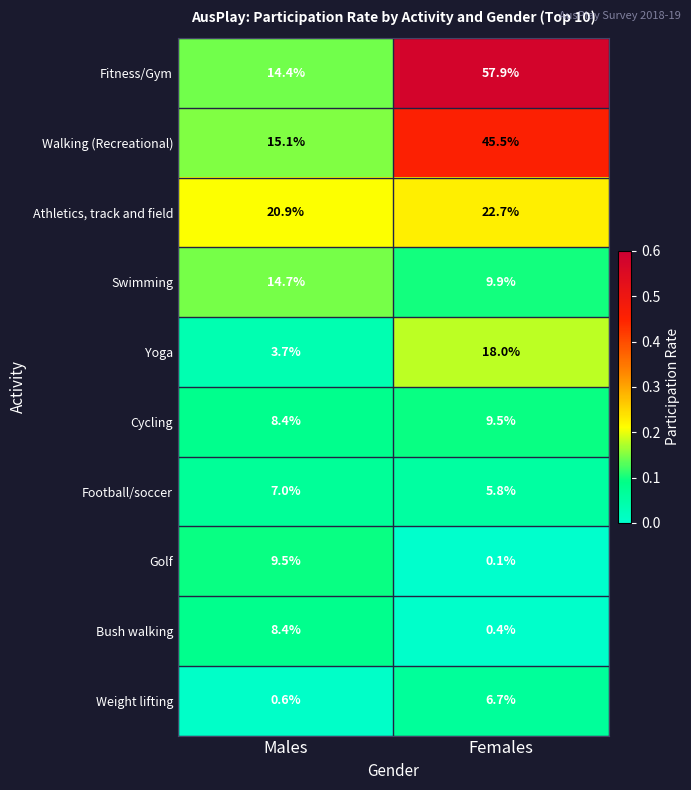

Rank the categories by Fitness/Gym value from lowest to highest.

Males, Females